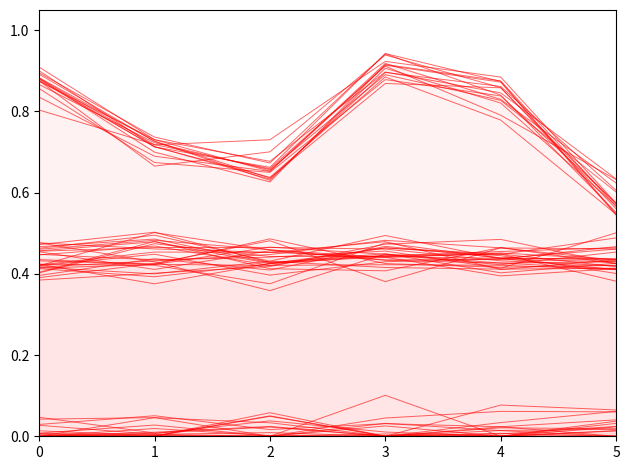

Rank the categories by contrato value from lowest to highest.

5, 2, 4, 3, 0, 1